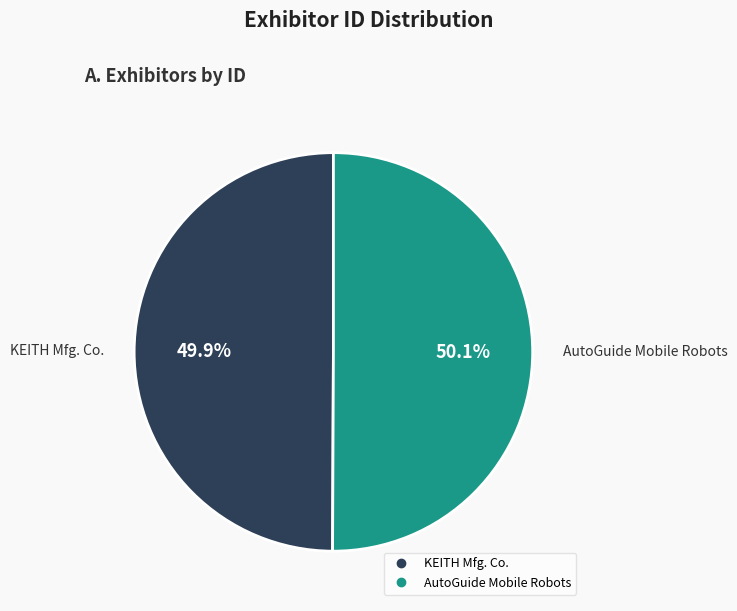

What is the total percentage of AutoGuide Mobile Robots and KEITH Mfg. Co.?

100.0%